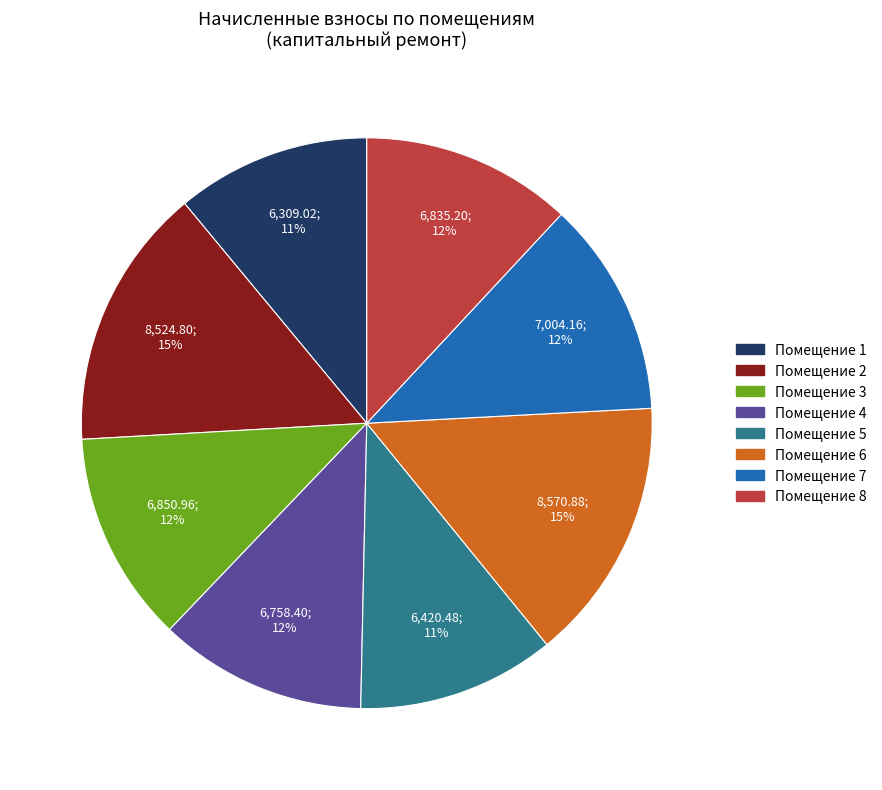

To the nearest percent, what is the difference between the largest and smallest slice percentages?

4%